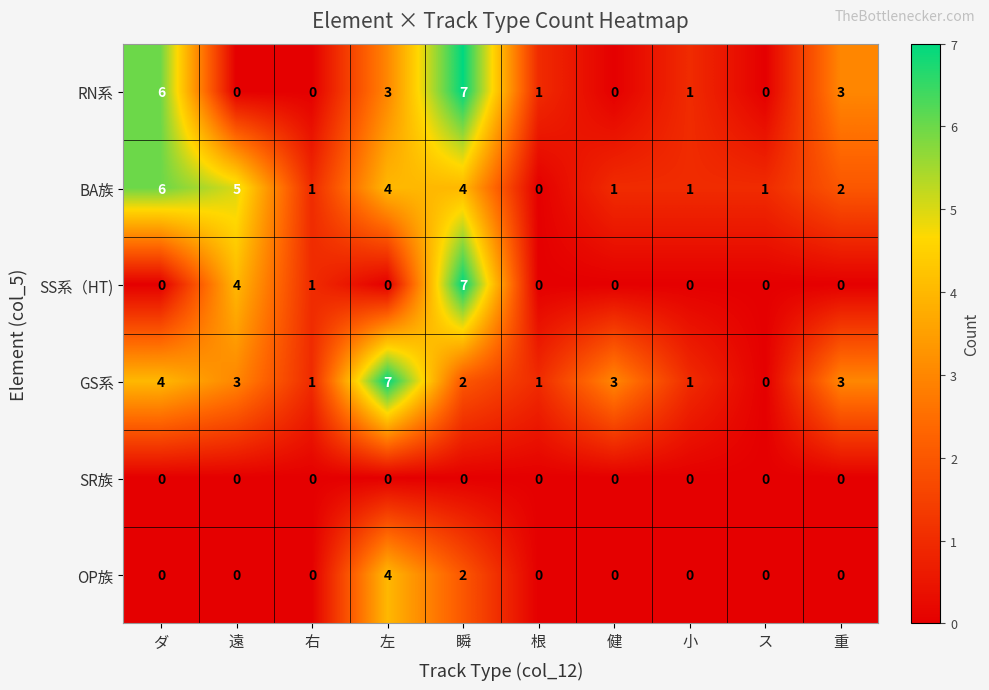

What is the maximum value shown in the chart?

7